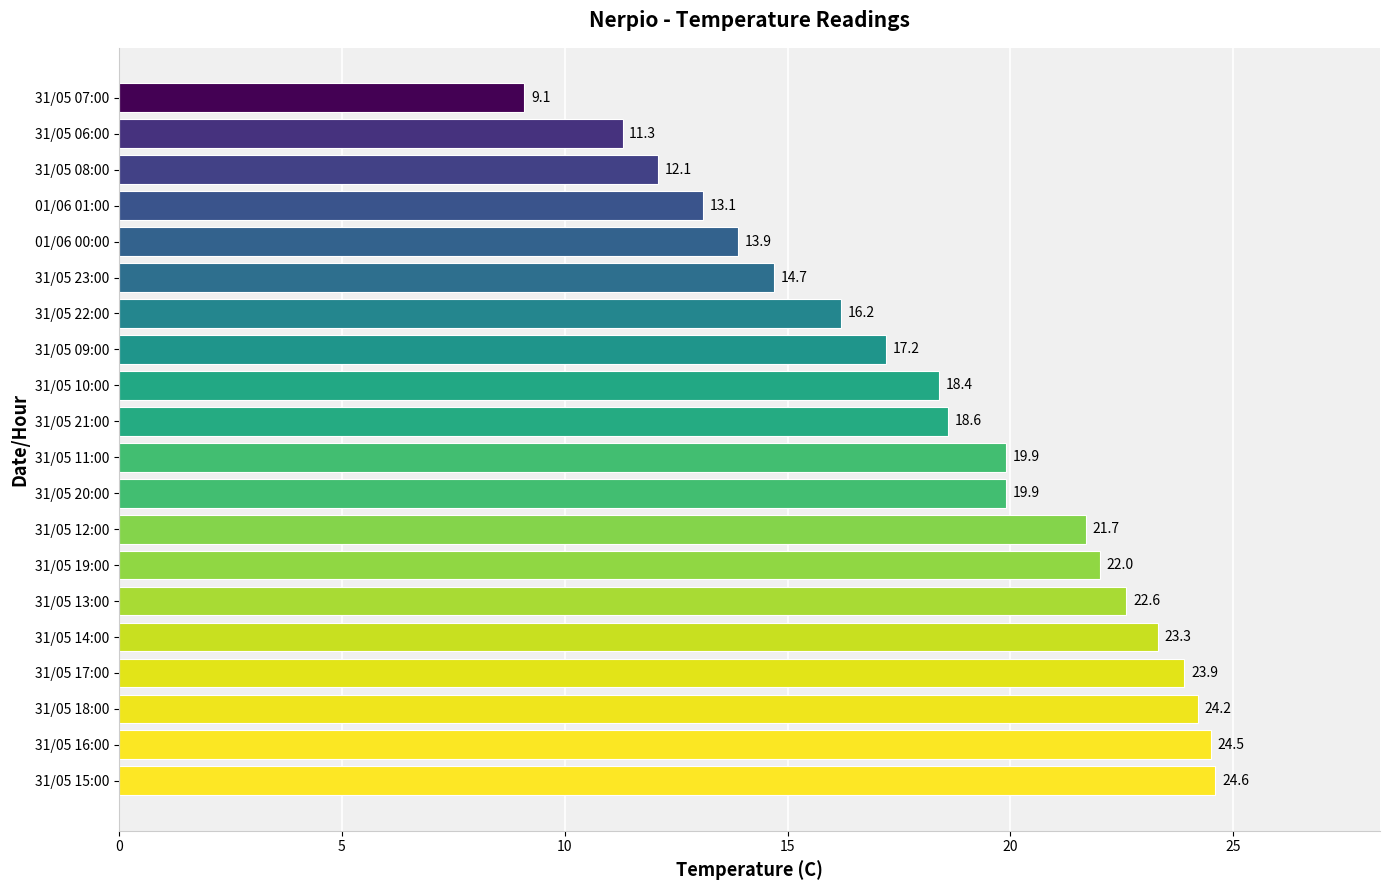

True or false: the data shows 4.0 at 31/05 11:00.

False